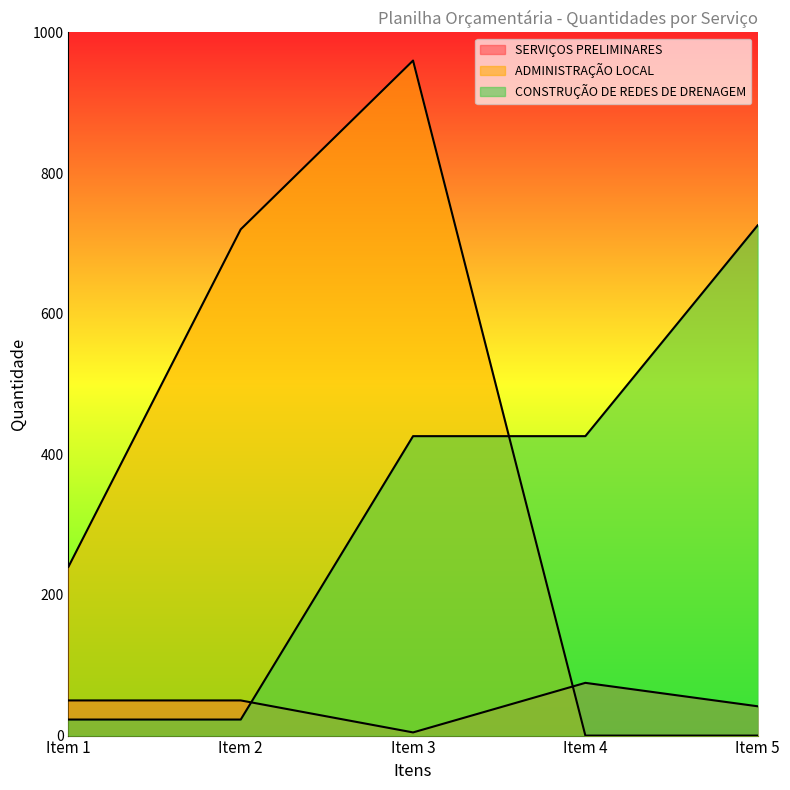

True or false: SERVIÇOS PRELIMINARES and ADMINISTRAÇÃO LOCAL cross at least once.

True